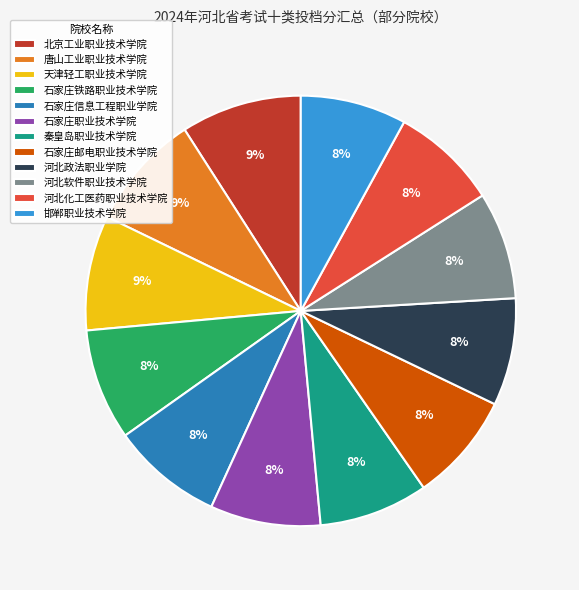

The 秦皇岛职业技术学院 slice represents 1% of the pie. True or false?

False